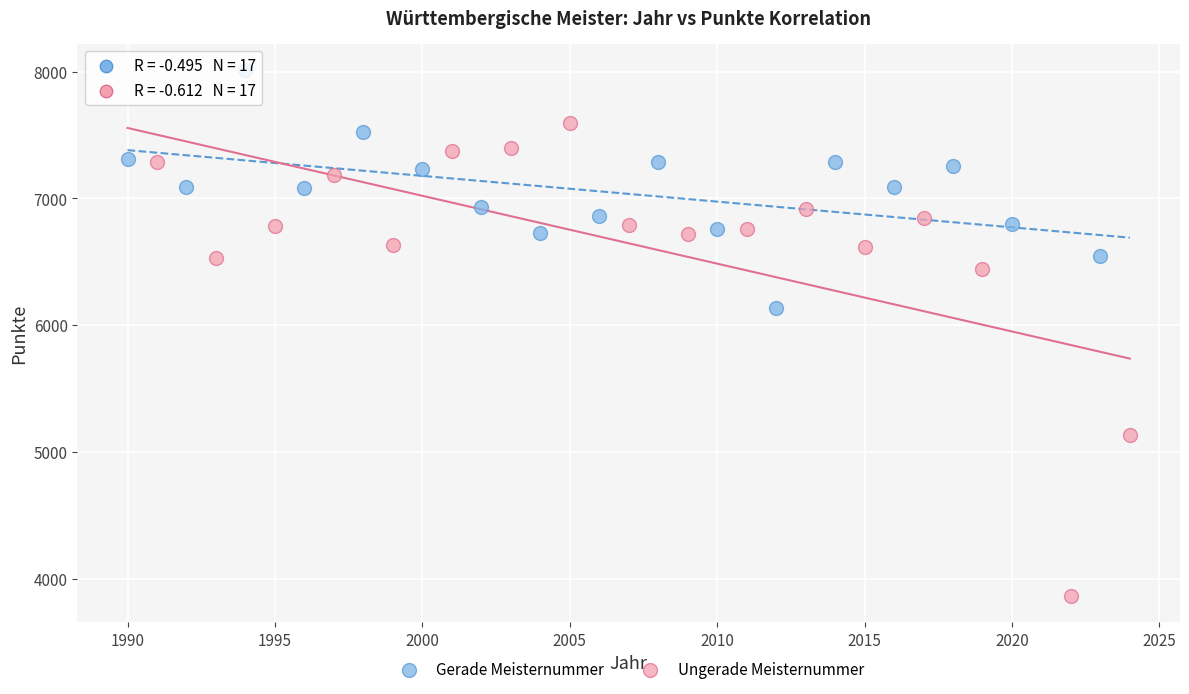

What are all the series names shown in the legend?

Gerade Meisternummer, Ungerade Meisternummer